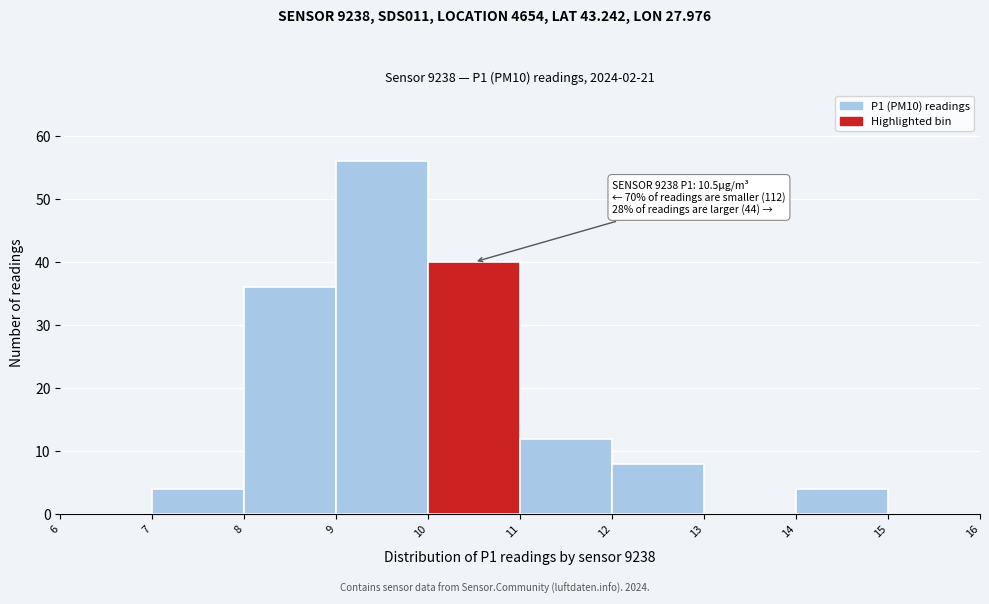

Which range on the x-axis has the tallest bar?

9 to 10